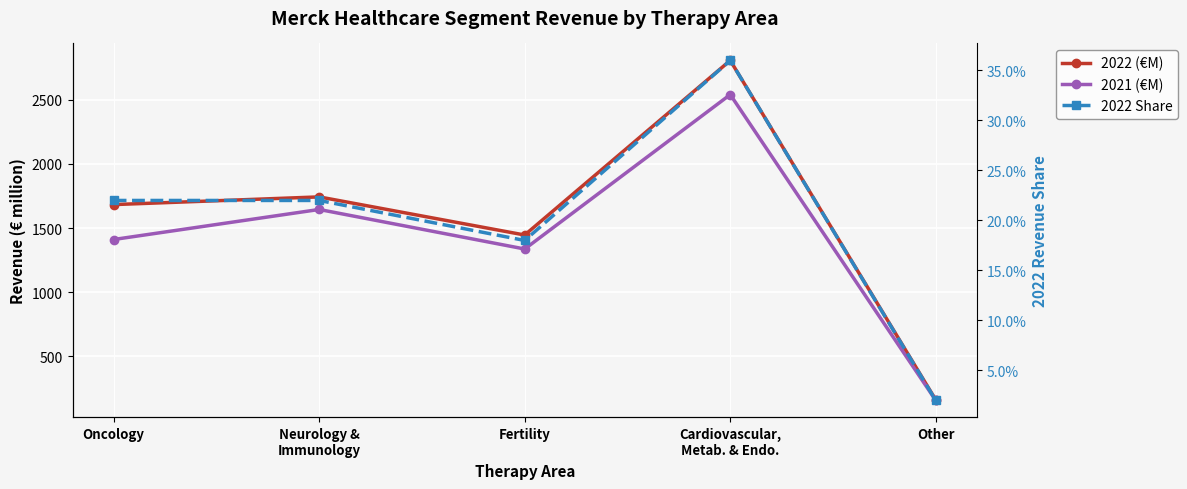

What is the difference between the highest and lowest values at Other?

161.0